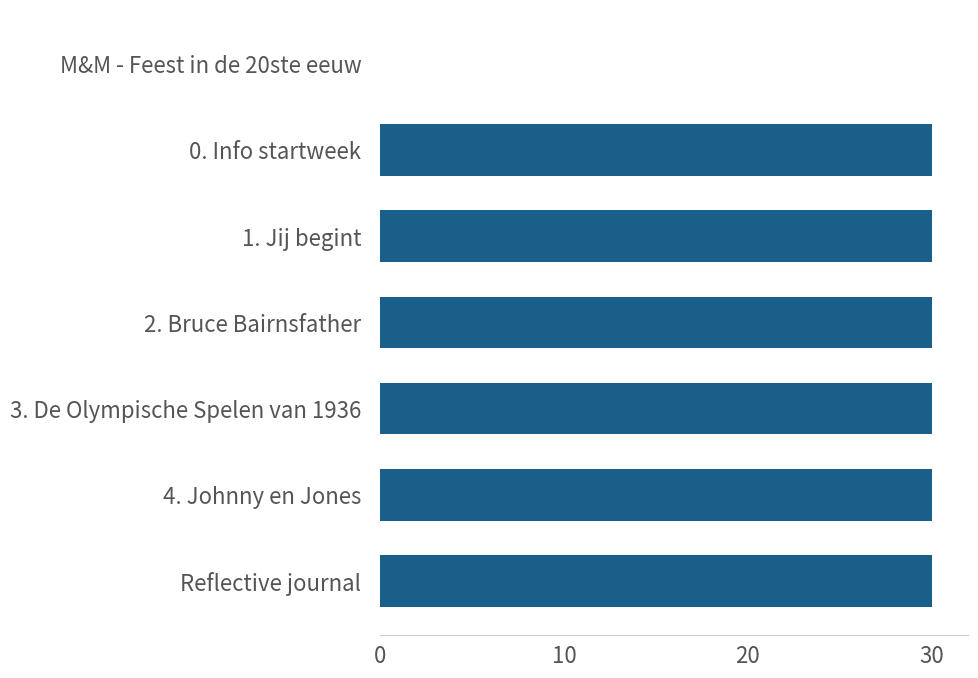

What is the sum of the values at 0. Info startweek and M&M - Feest in de 20ste eeuw?

30.0